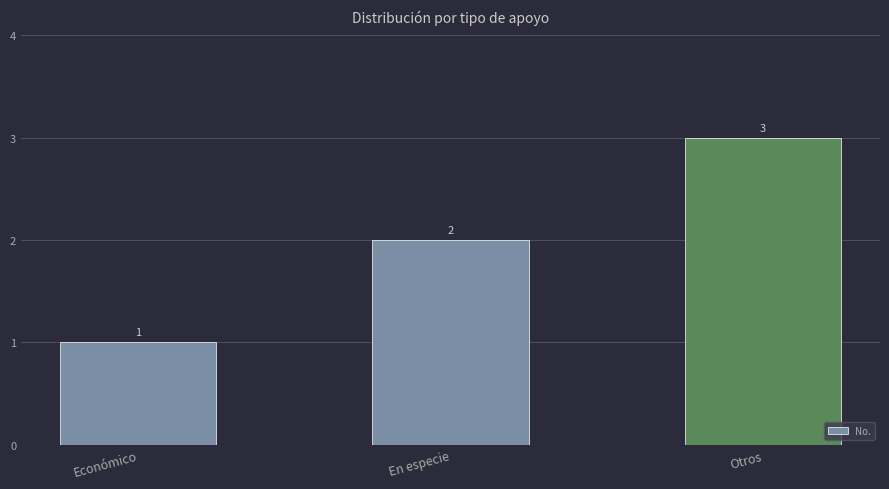

Which has a higher value, Económico or En especie?

En especie